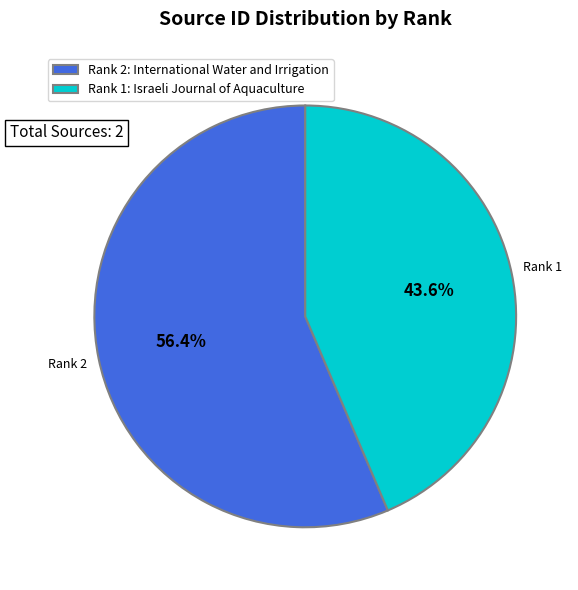

Which slice is the smallest?

Rank 1: Israeli Journal of Aquaculture